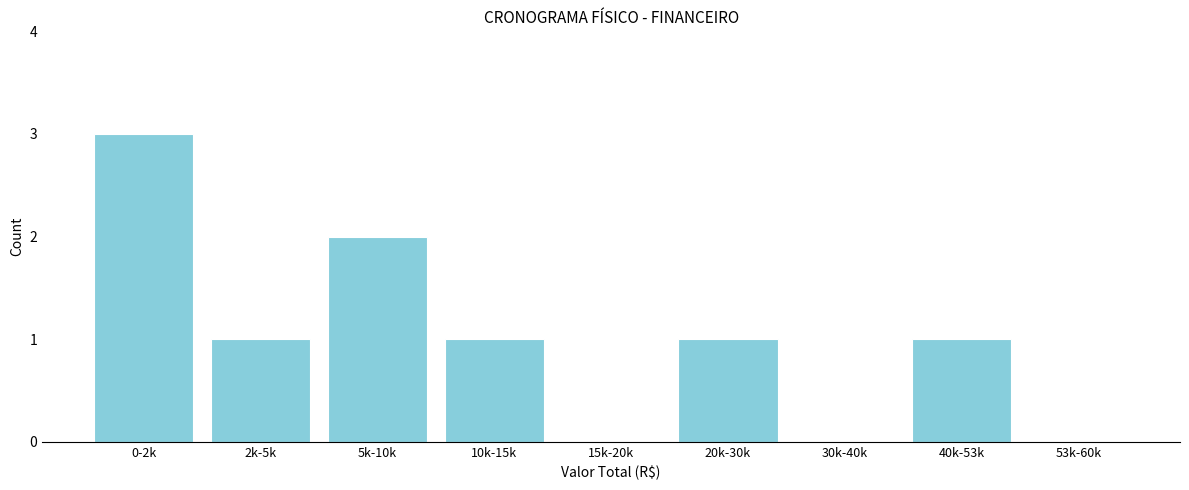

Reading left to right, list all the values displayed in this chart.

0-2k=3	2k-5k=1	5k-10k=2	10k-15k=1	15k-20k=0	20k-30k=1	30k-40k=0	40k-53k=1	53k-60k=0